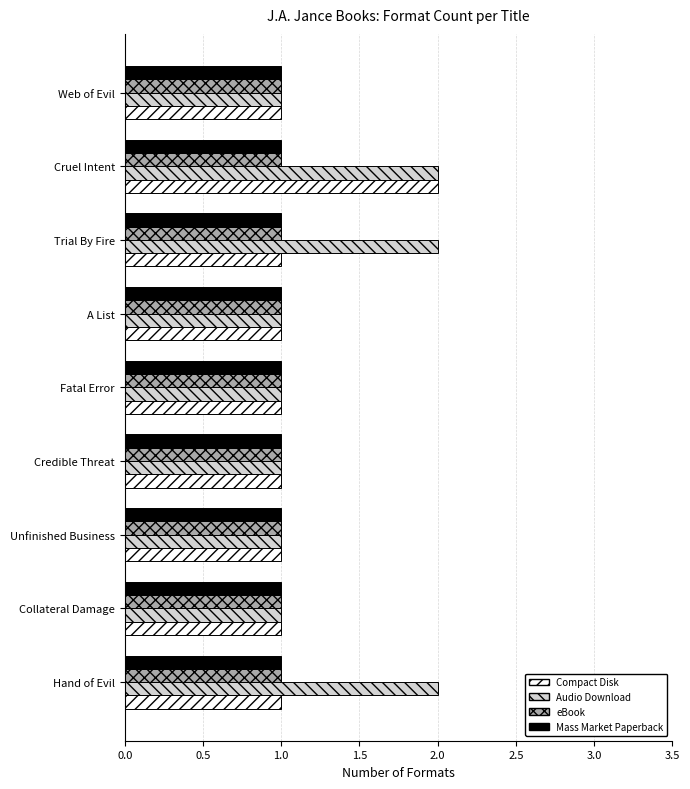

At which category is the sum across all series the highest?

Cruel Intent